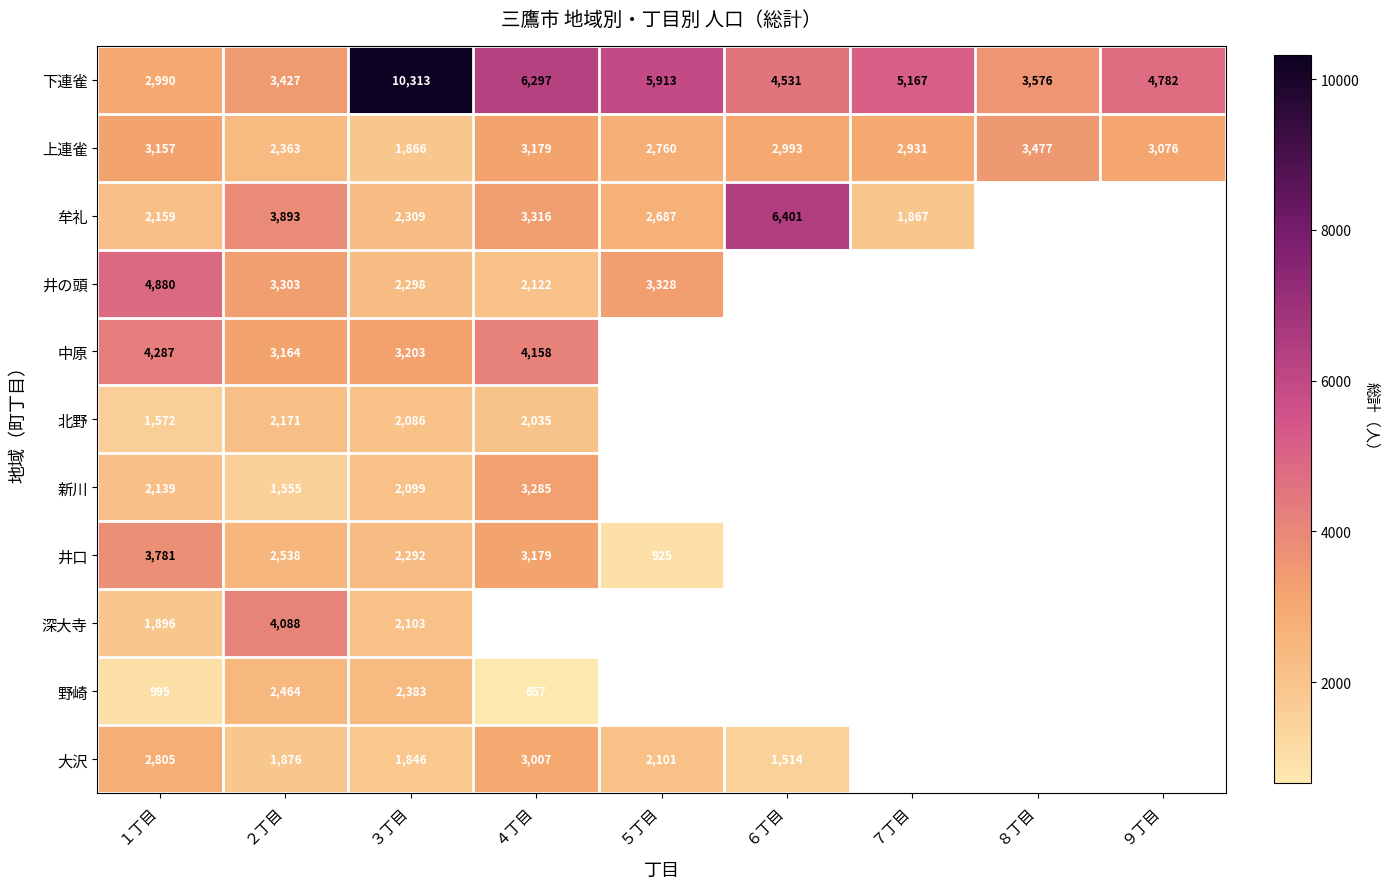

Which category has the highest value across all series?

３丁目